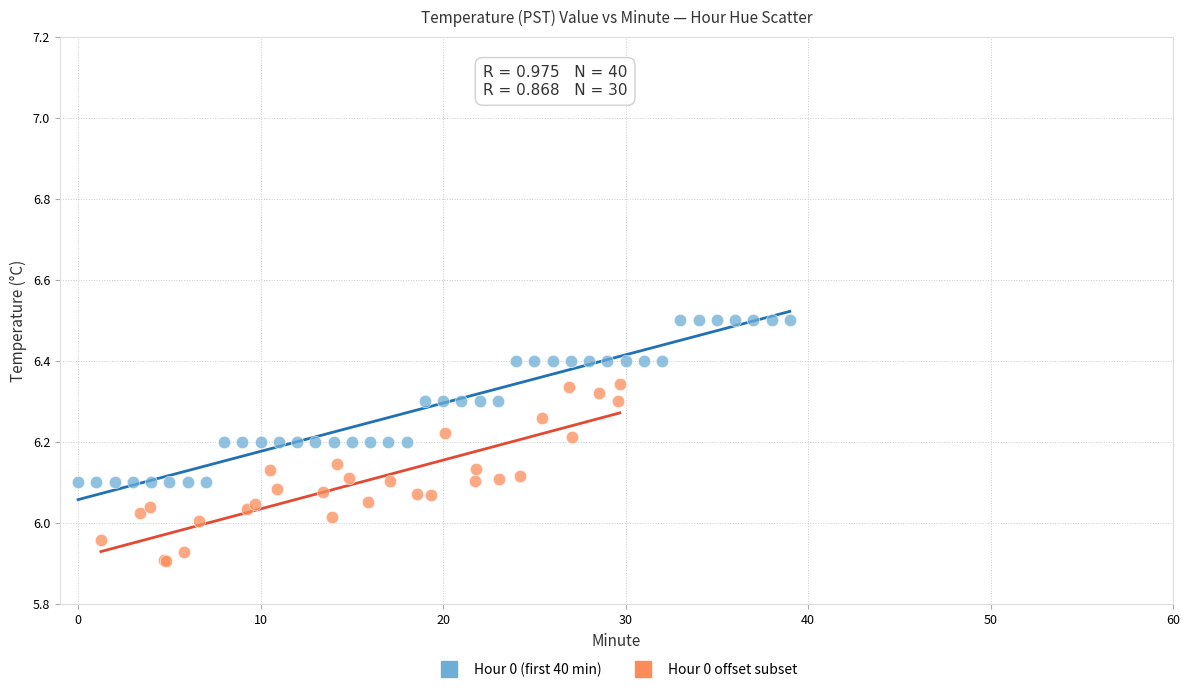

Which series reaches the maximum Y coordinate?

Hour 0 (first 40 min)